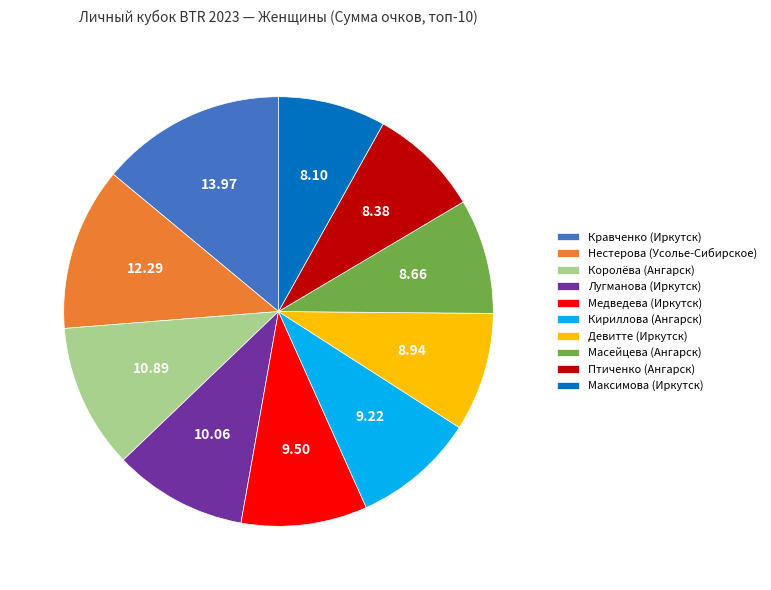

Count the number of slices in the pie.

10